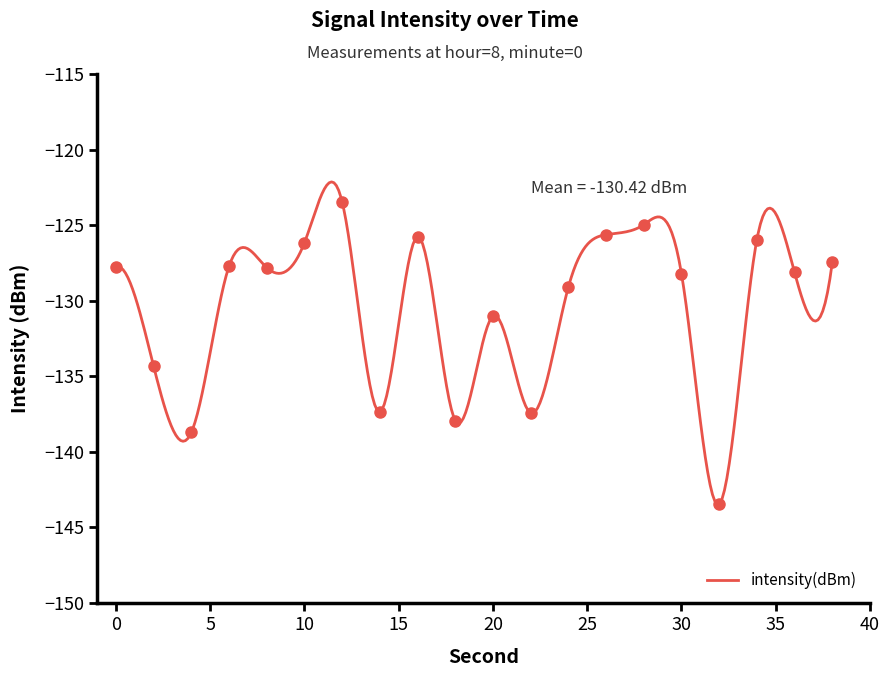

At which label does the data first exceed -127?

10